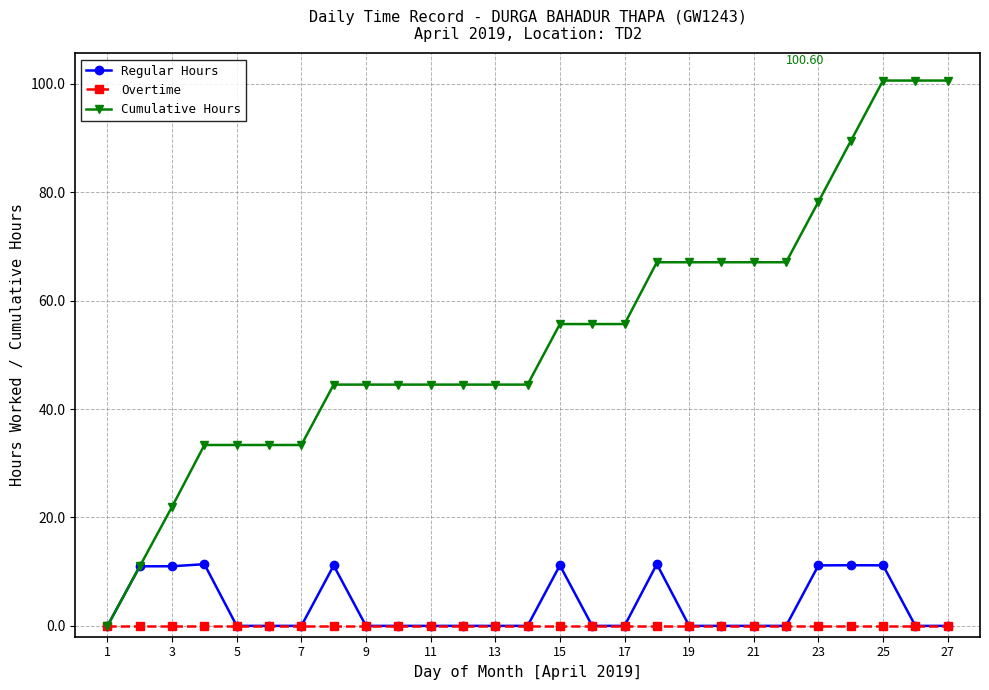

How many lines are shown in the chart?

3